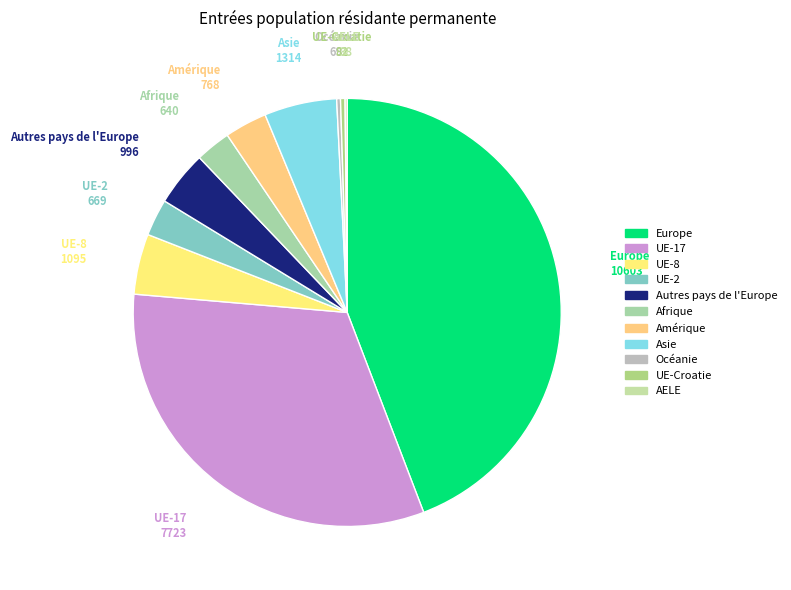

Which slice is the largest?

Europe